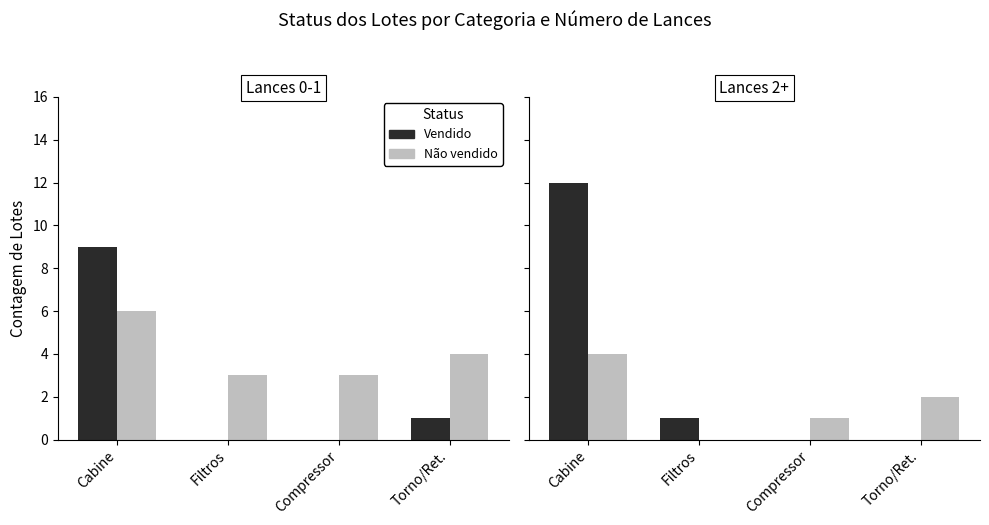

Rank the categories by Não vendido value from highest to lowest.

Cabine, Torno/Ret., Compressor, Filtros